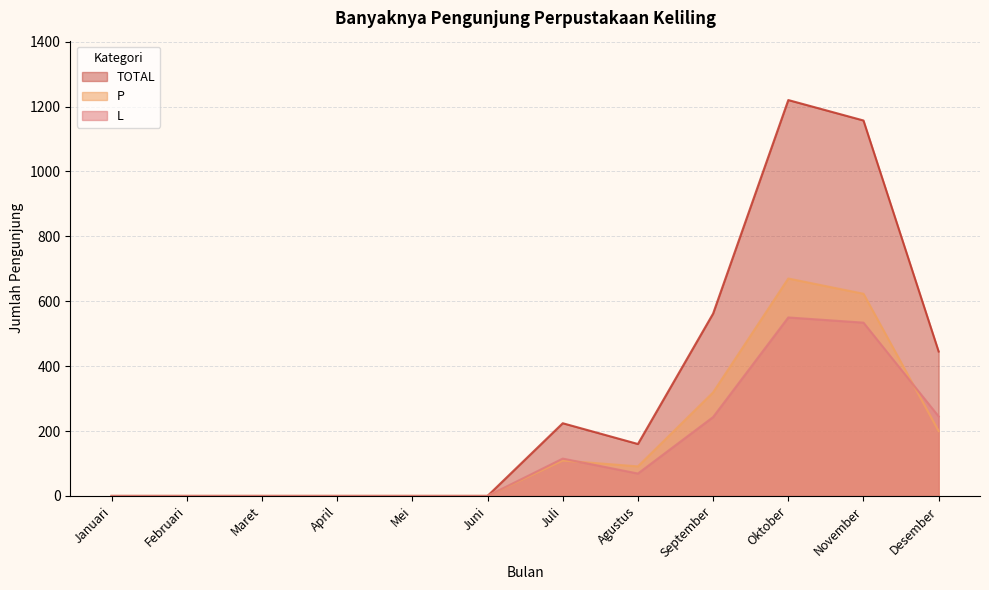

What is the sum of the TOTAL values at Juli and April?

224